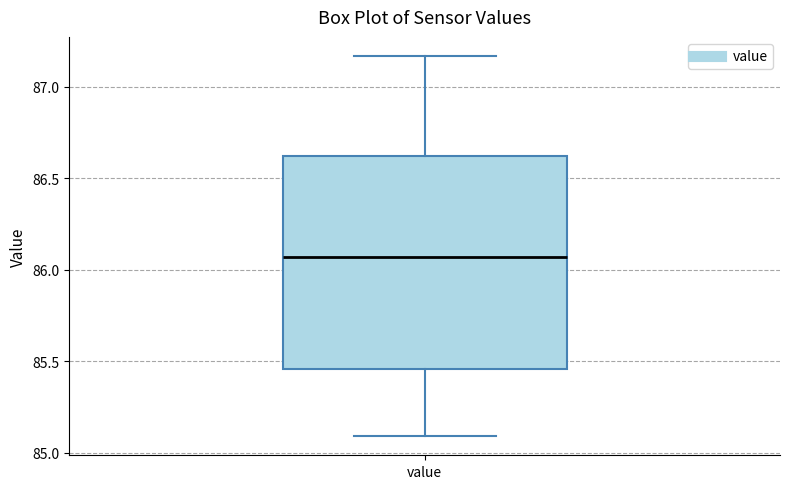

Where is the upper edge of the box for value on the y-axis? The values are not printed on the chart, so give them approximately, as read against the axis.

86.60